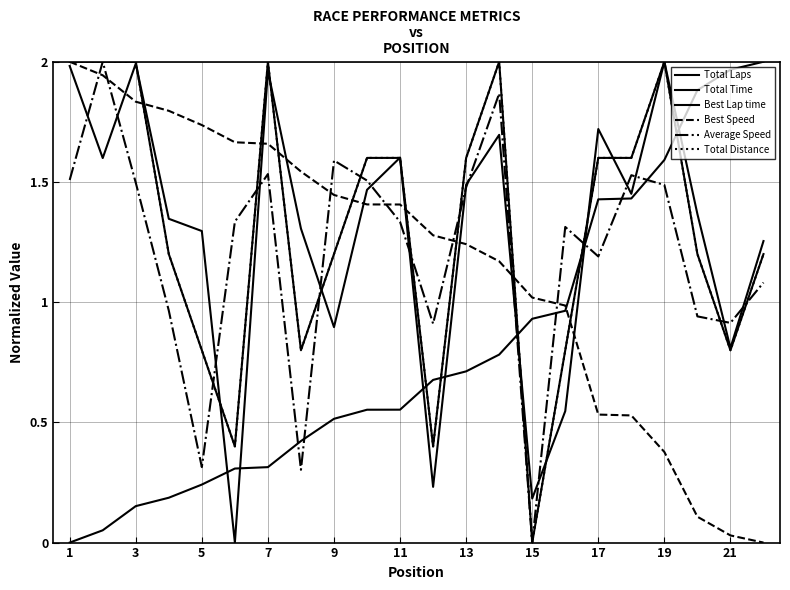

Reading right to left, what are all the values shown in this chart?

Total Laps: 1.2	0.8	1.2	2.0	1.6	1.6	0.8	0.0	2.0	1.6	0.4	1.6	1.6	1.2	0.8	2.0	0.4	0.8	1.2	2.0	2.0	2.0
Total Time: 1.3	0.8	1.4	2.0	1.5	1.7	0.5	0.2	1.7	1.5	0.2	1.6	1.5	0.9	1.3	2.0	0.0	1.3	1.3	2.0	1.6	2.0
Best Lap time: 2.0	2.0	1.9	1.6	1.4	1.4	1.0	0.9	0.8	0.7	0.7	0.6	0.6	0.5	0.4	0.3	0.3	0.2	0.2	0.2	0.1	0.0
Best Speed: 0.0	0.0	0.1	0.4	0.5	0.5	1.0	1.0	1.2	1.2	1.3	1.4	1.4	1.4	1.5	1.7	1.7	1.7	1.8	1.8	1.9	2.0
Average Speed: 1.1	0.9	0.9	1.5	1.5	1.2	1.3	0.0	1.9	1.5	0.9	1.3	1.5	1.6	0.3	1.5	1.3	0.3	1.0	1.5	2.0	1.5
Total Distance: 1.2	0.8	1.2	2.0	1.6	1.6	0.8	0.0	2.0	1.6	0.4	1.6	1.6	1.2	0.8	2.0	0.4	0.8	1.2	2.0	2.0	2.0